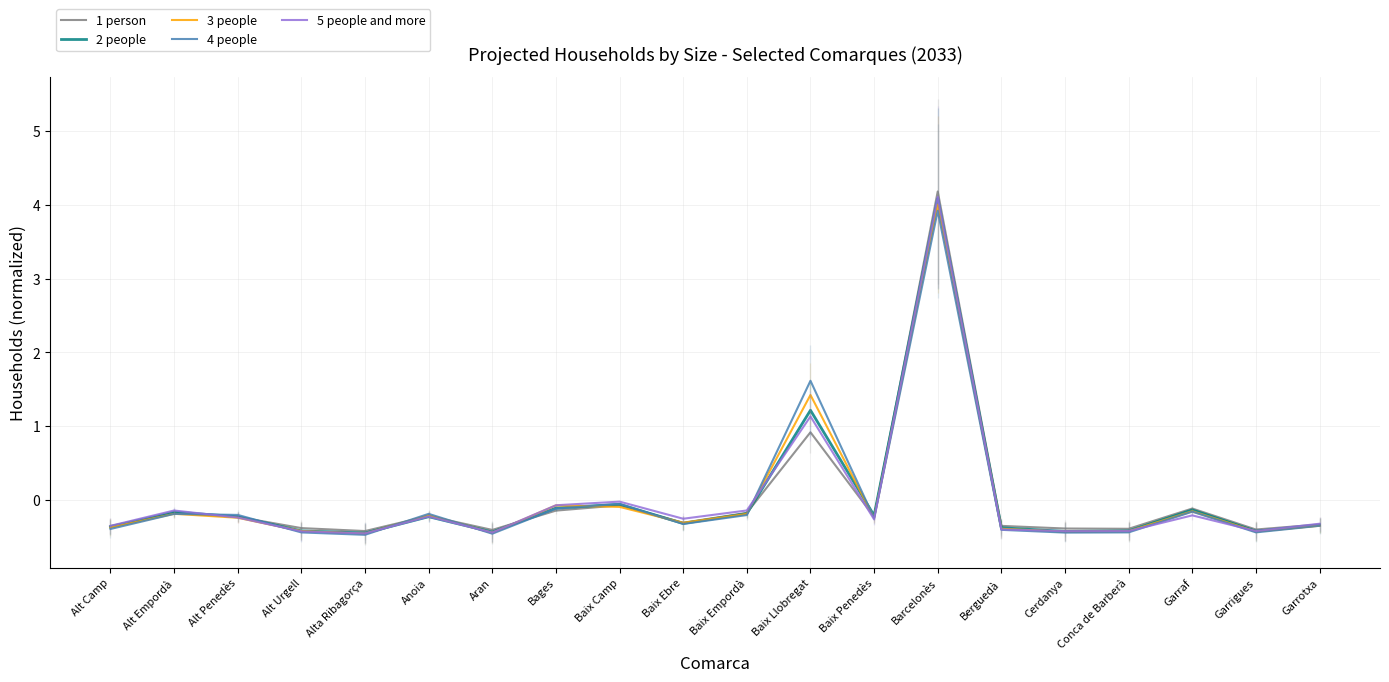

Between which two adjacent categories do 3 people and 5 people and more first intersect?

Alt Penedès and Alt Urgell